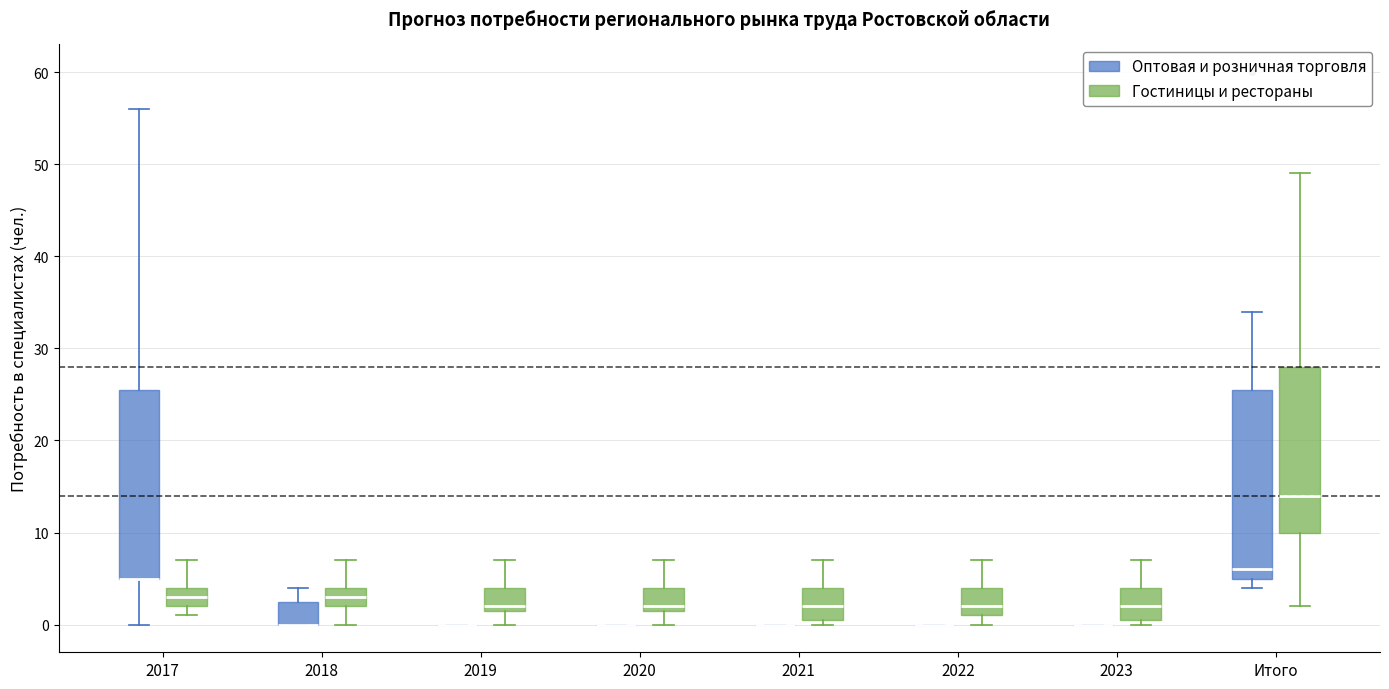

Where does the median line of the box for 2023 (Гостиницы и рестораны) sit on the y-axis? The values are not printed on the chart, so give them approximately, as read against the axis.

2